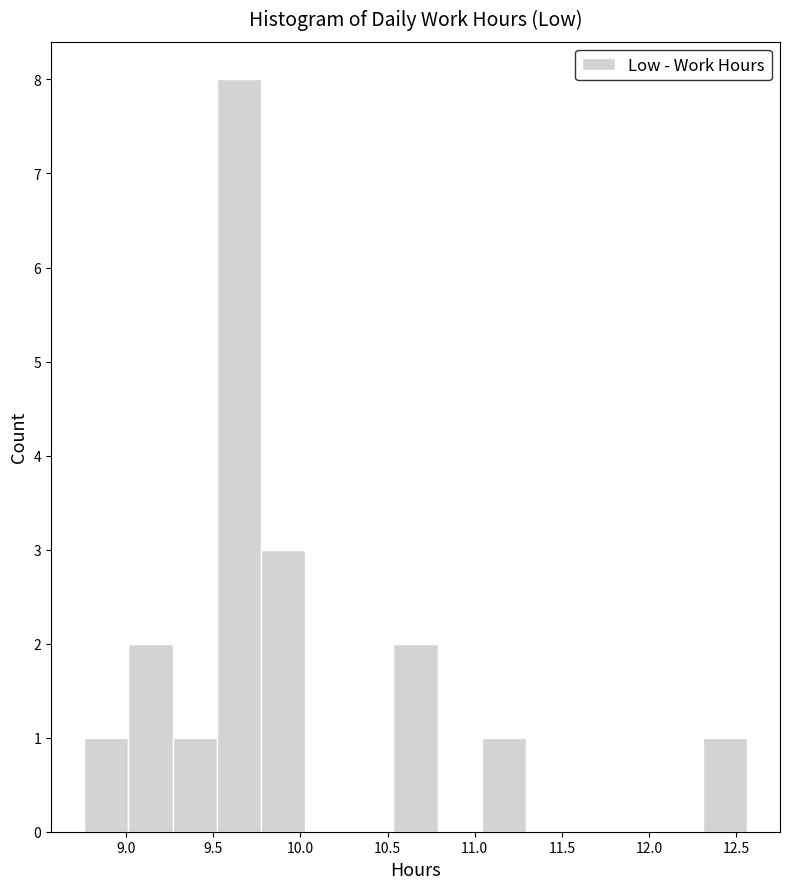

What is the height of the bar covering 9.25 to 9.50 on the x-axis? Neither the bar edges nor the heights are printed on the chart, so give them approximately, as read against the axes.

1